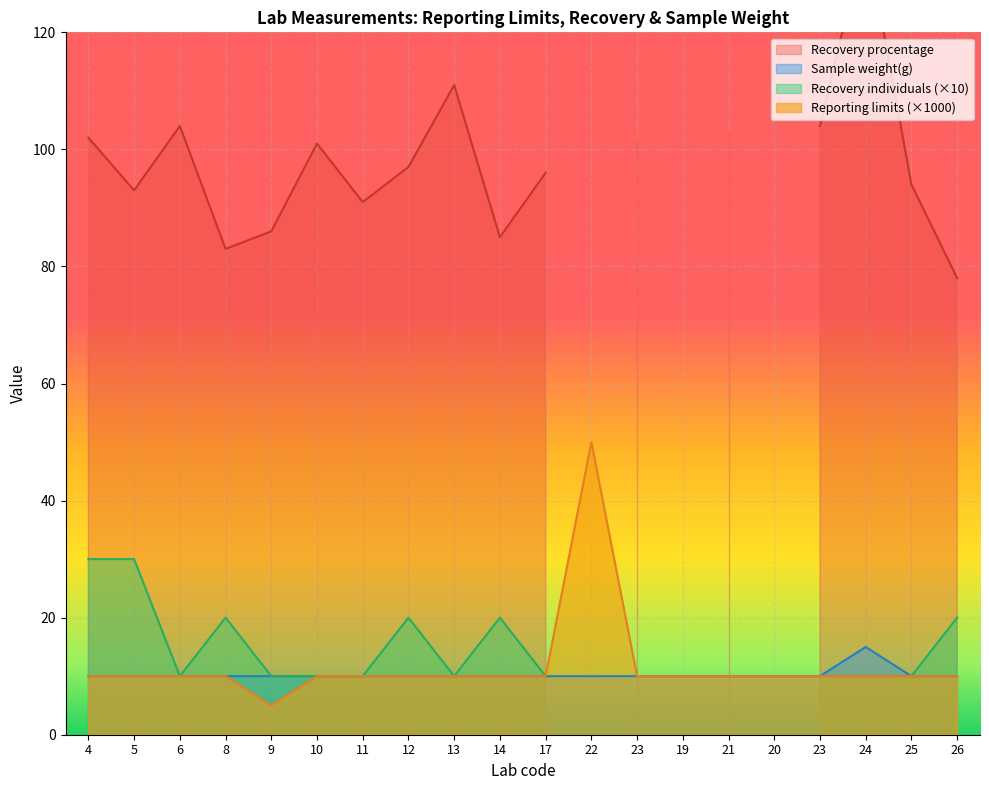

True or false: Reporting limits and Sample weight cross at least once.

False